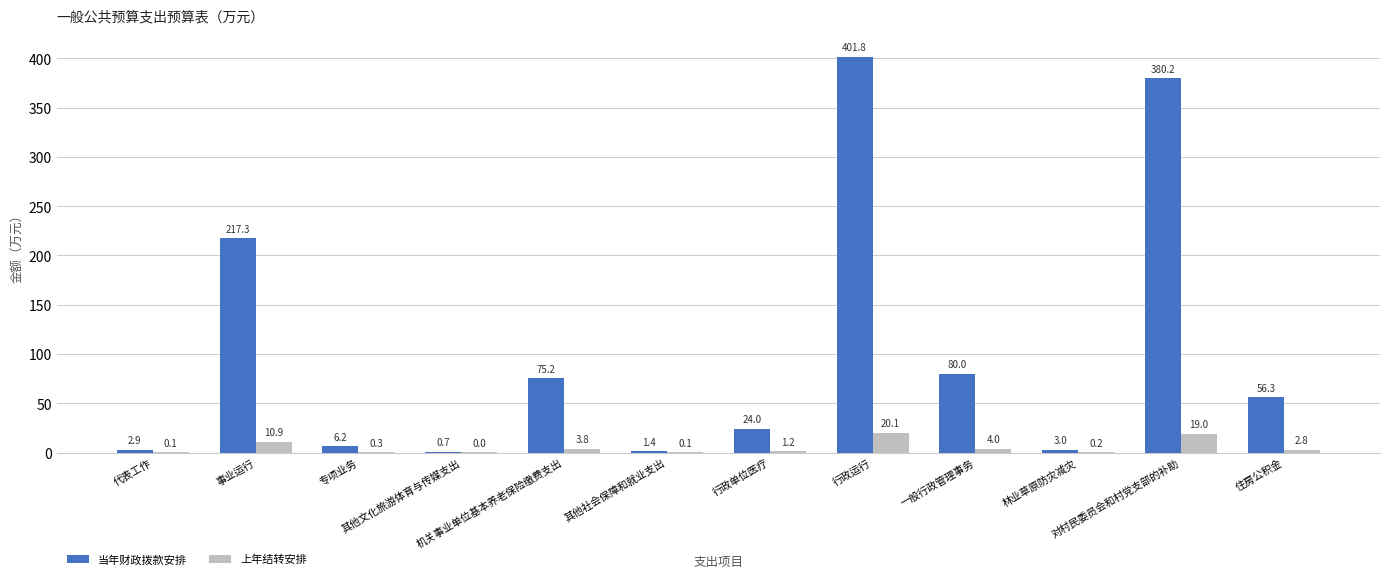

Where does the 当年财政拨款安排 series first go above 56?

事业运行